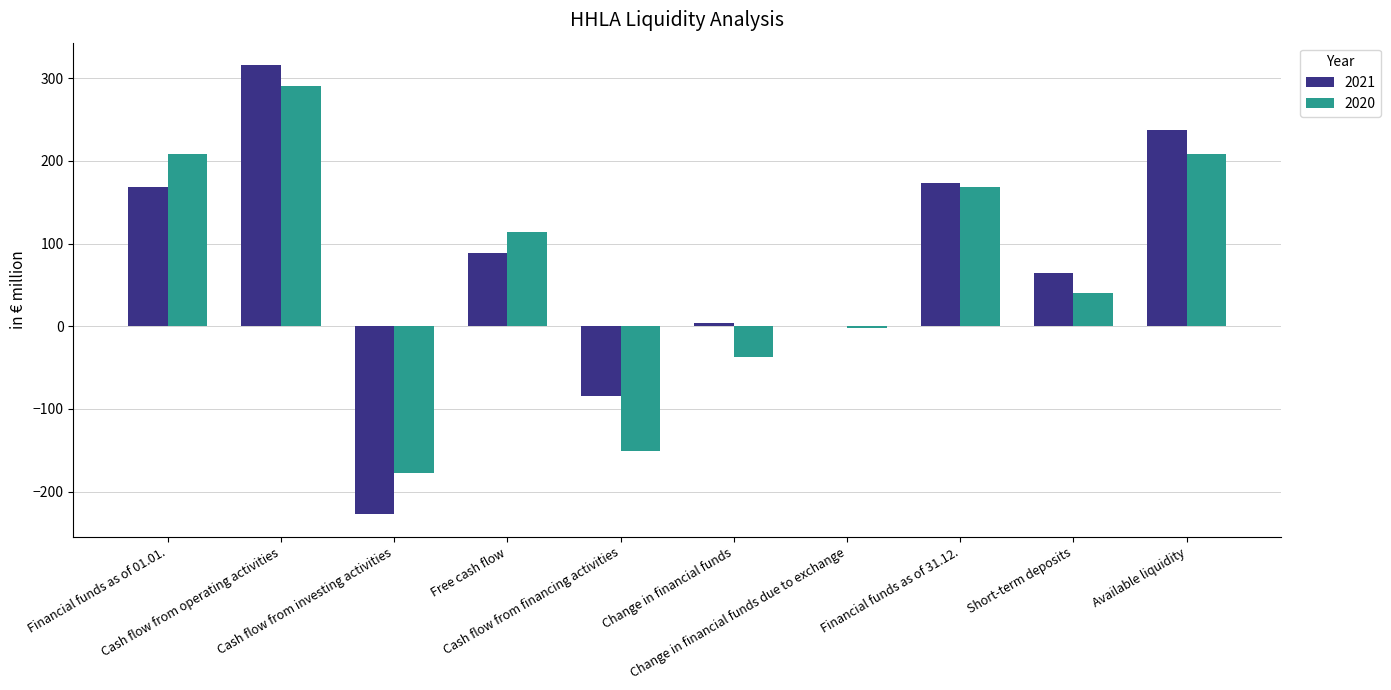

At which label does 2020 first exceed 113?

Financial funds as of 01.01.